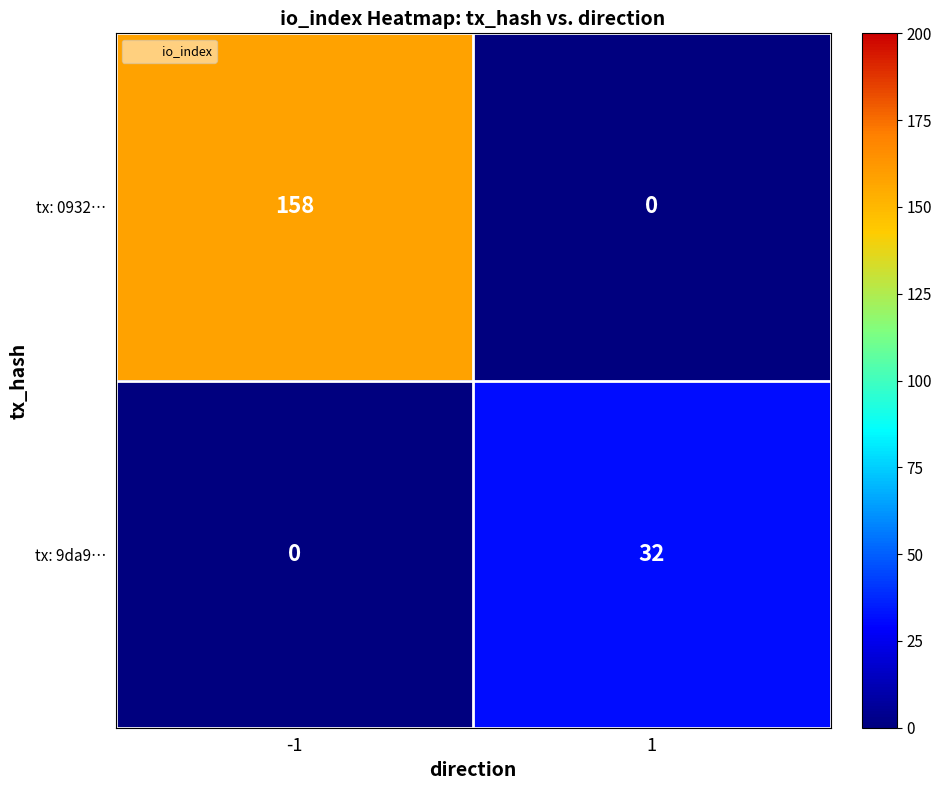

What is the difference between the maximum and minimum values in the tx: 0932… series?

158